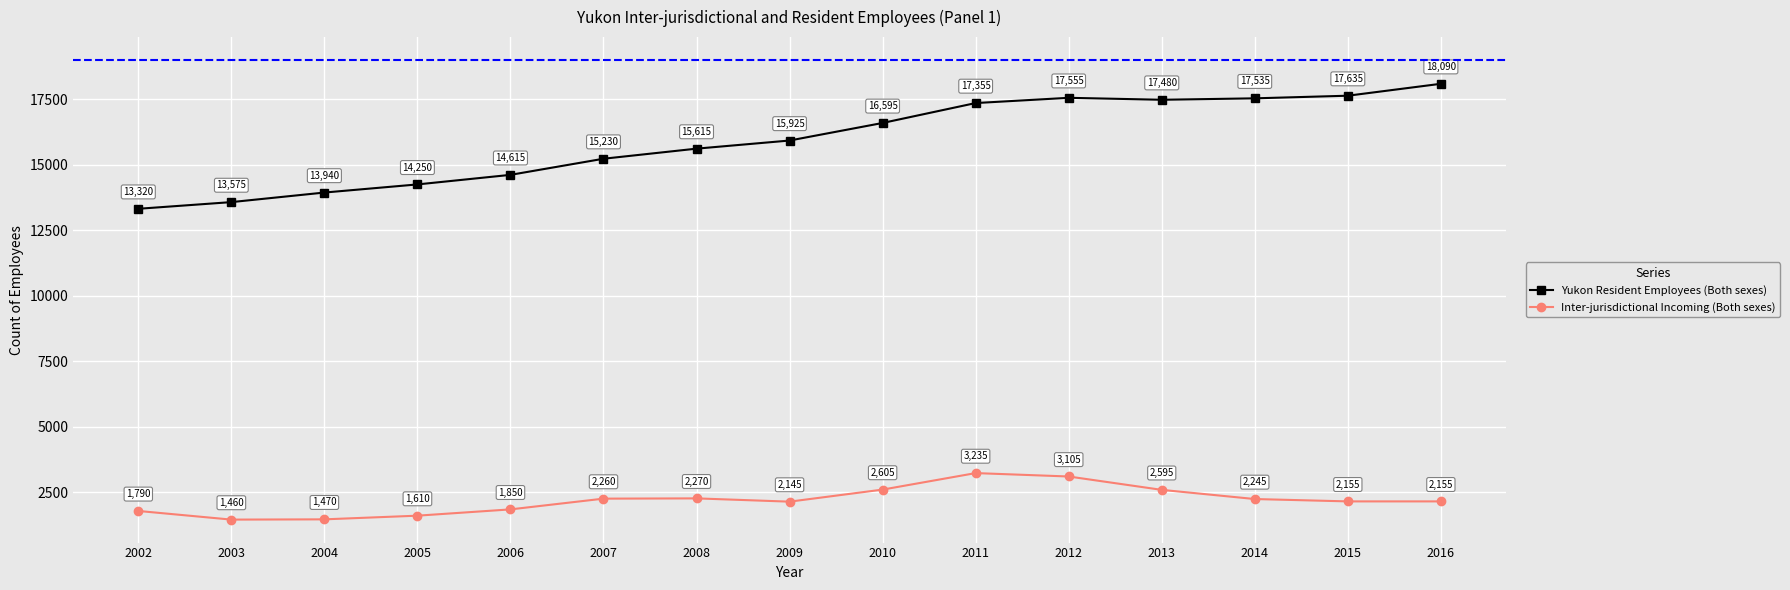

True or false: Yukon Resident Employees (Both sexes) and Inter-jurisdictional Incoming (Both sexes) cross at least once.

False